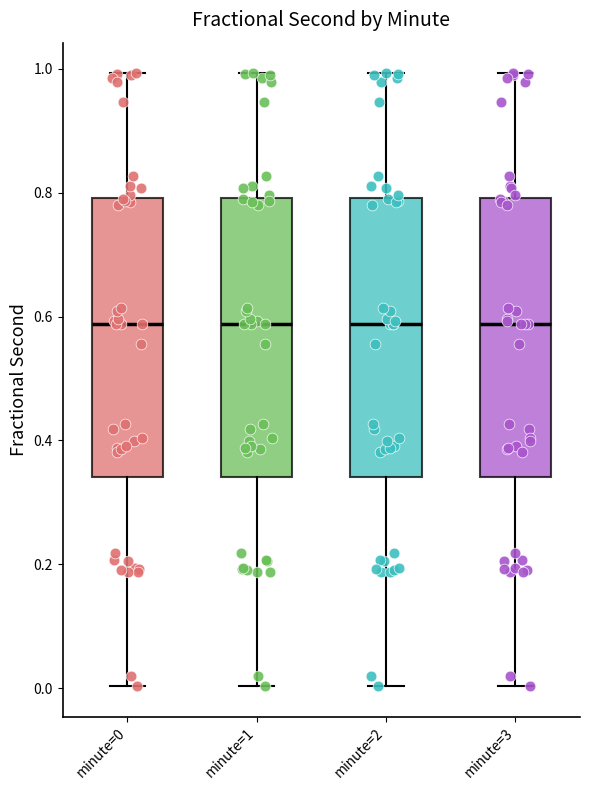

Where does the upper whisker of the box for minute=3 end on the y-axis? The values are not printed on the chart, so give them approximately, as read against the axis.

1.00